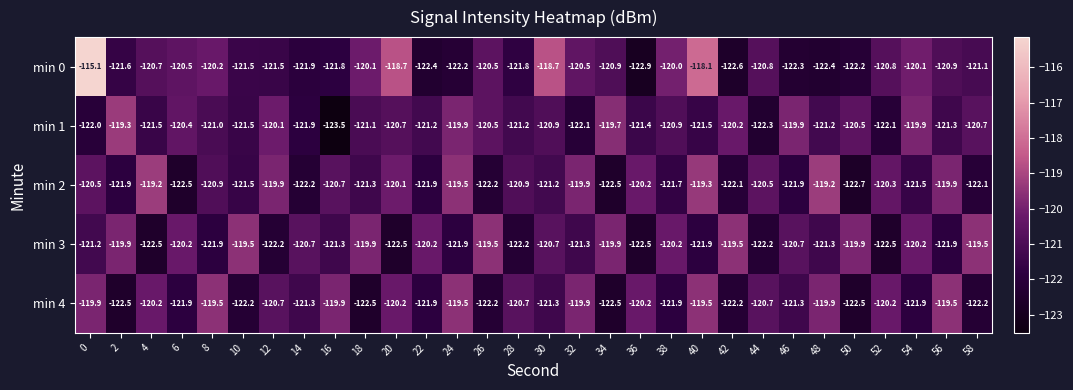

What is the maximum value for min 3?

-119.5